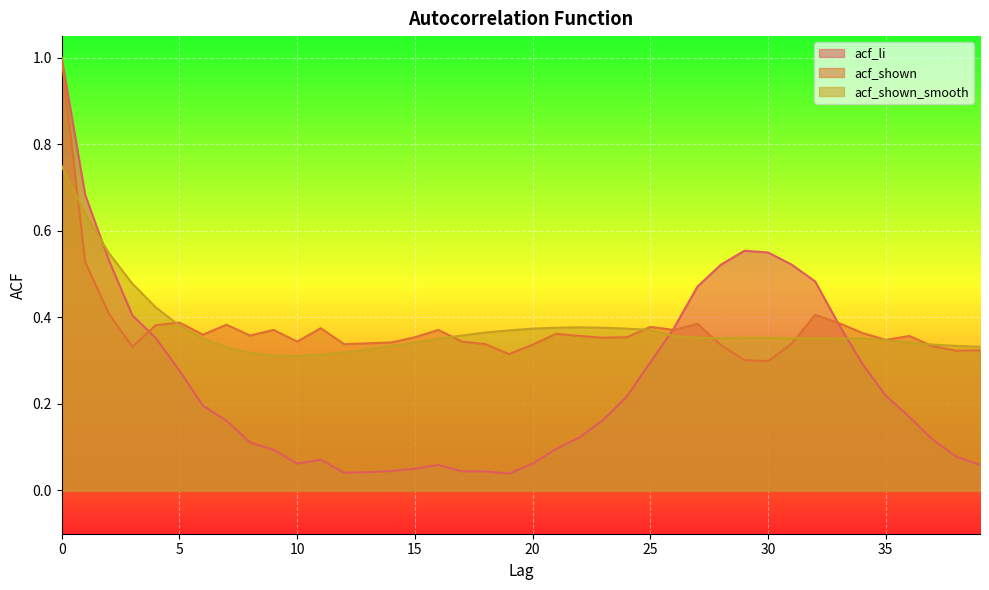

How many series are shown in this chart?

3